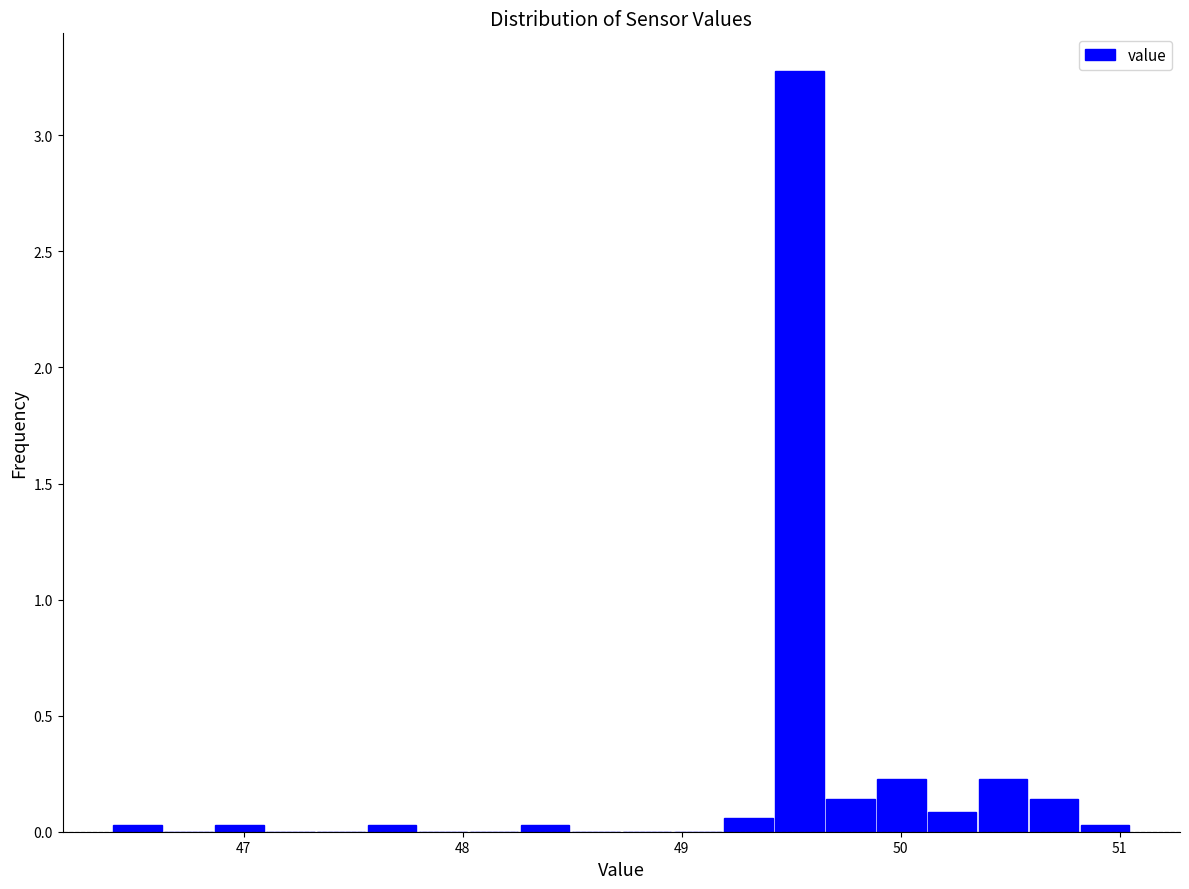

Around what value on the x-axis is the tallest bar? Give the approximate position of its centre, as read against the axis.

49.5